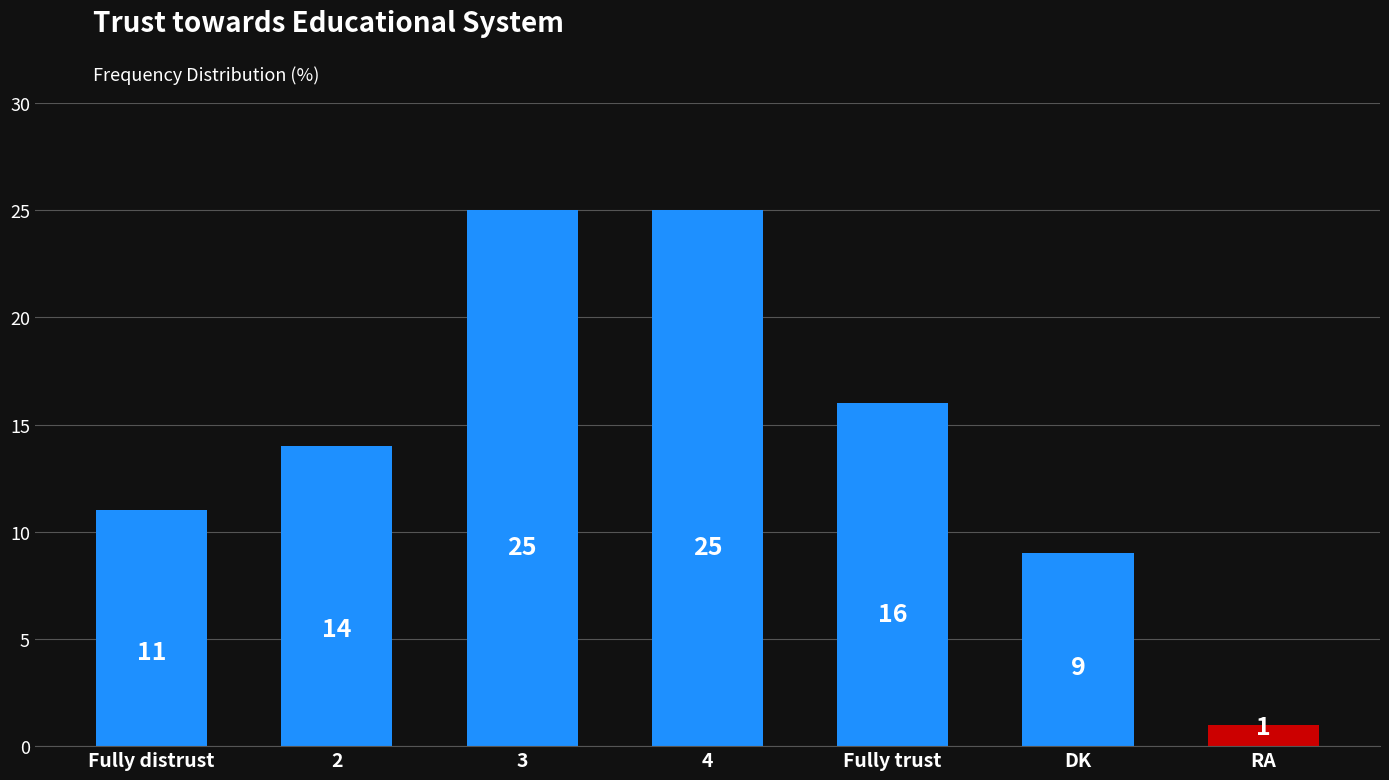

What is the sum of all values?

101